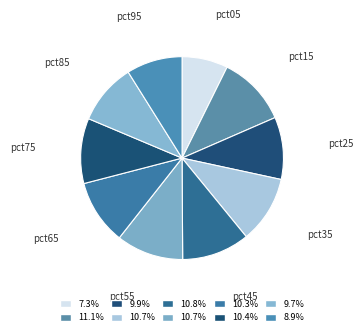

Which slice is the smallest?

pct05